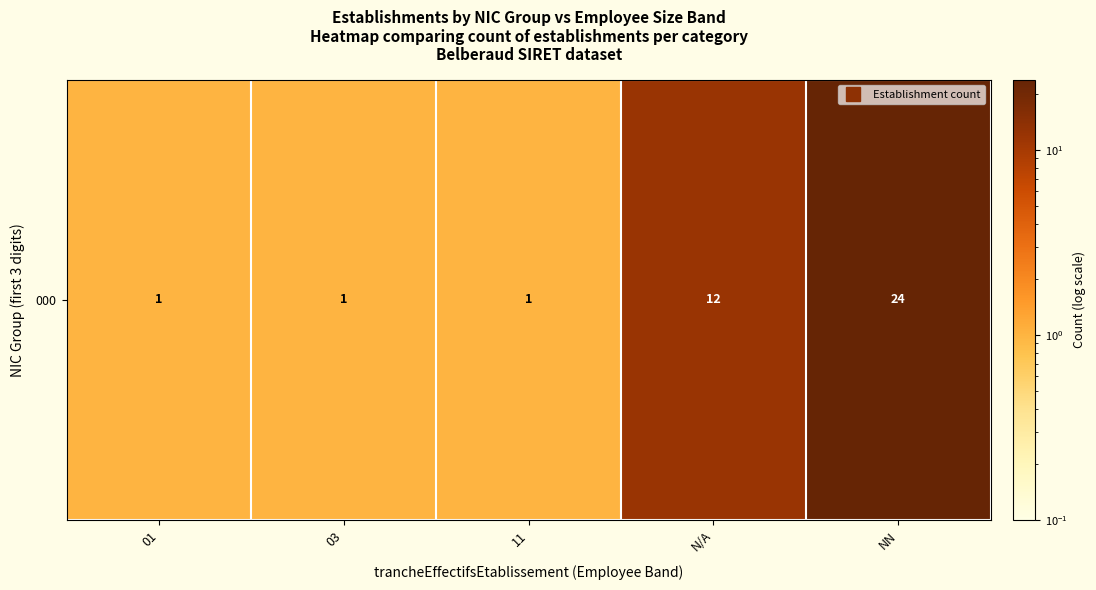

What is the ratio of the value at 01 to the value at 03?

1.0